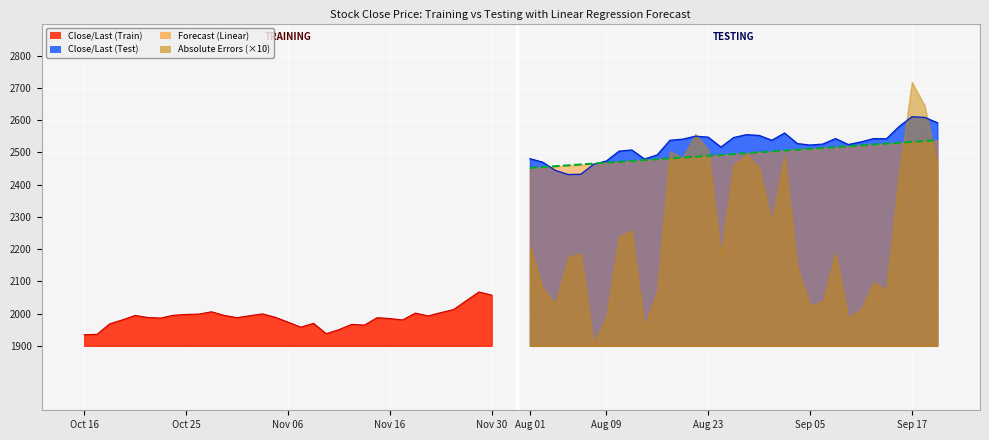

What is the difference between the maximum and minimum values in the Close/Last_test series?

179.1